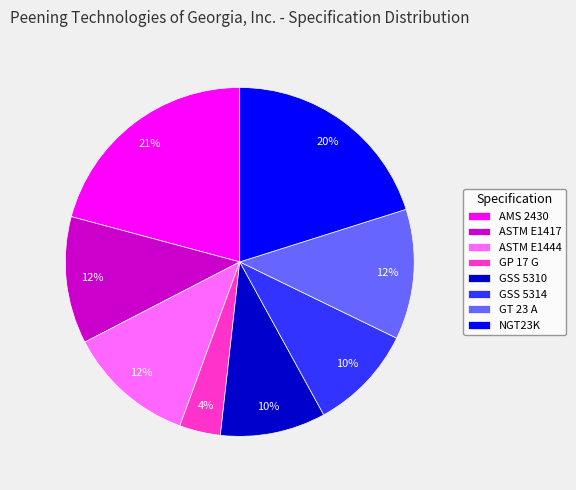

The GSS 5310 slice represents 22% of the pie. True or false?

False